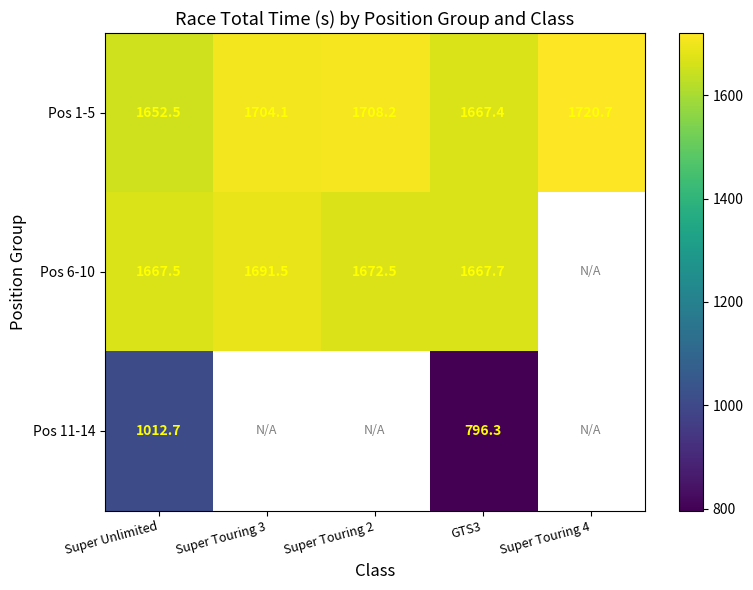

Which series has the widest spread of values?

Pos 11-14